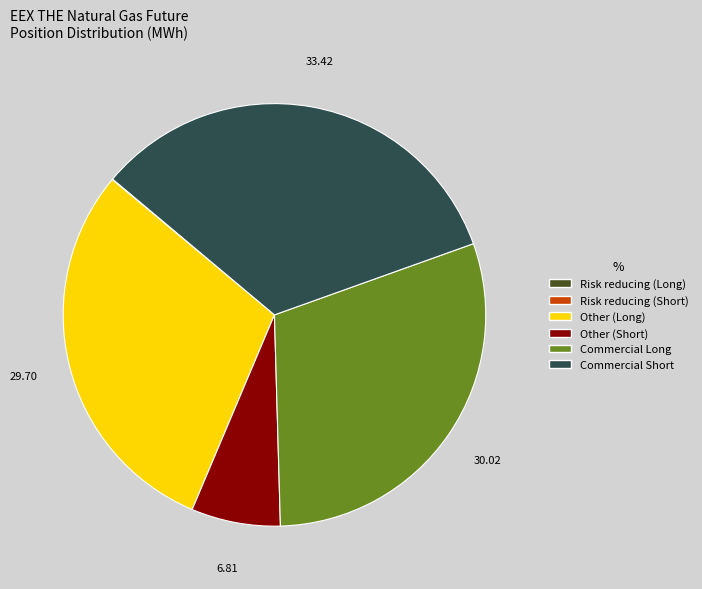

True or false: Other (Long) accounts for 30% of the total.

True